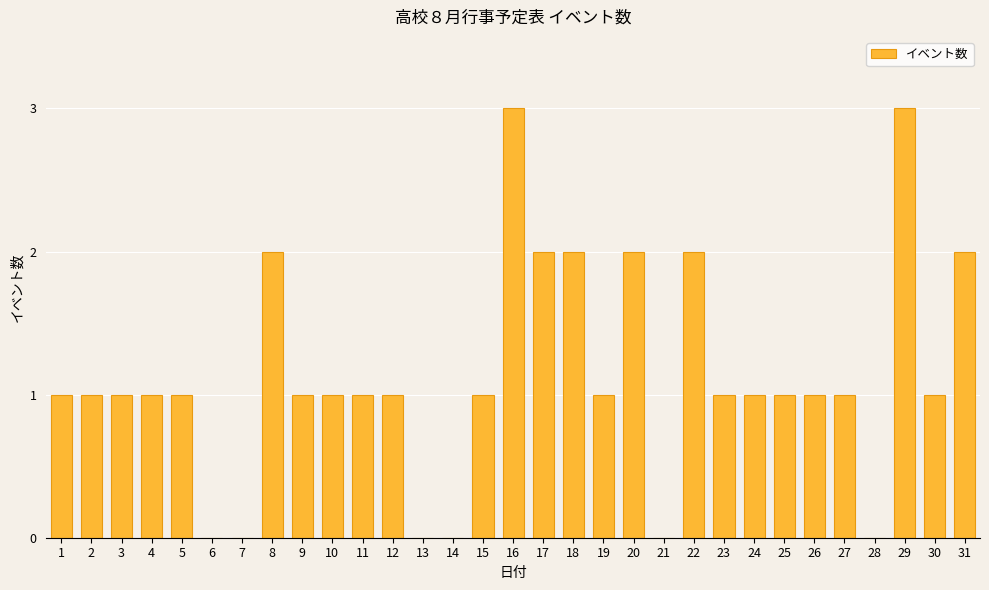

Reading left to right, extract all data points from this chart.

1	1	1	1	1	0	0	2	1	1	1	1	0	0	1	3	2	2	1	2	0	2	1	1	1	1	1	0	3	1	2